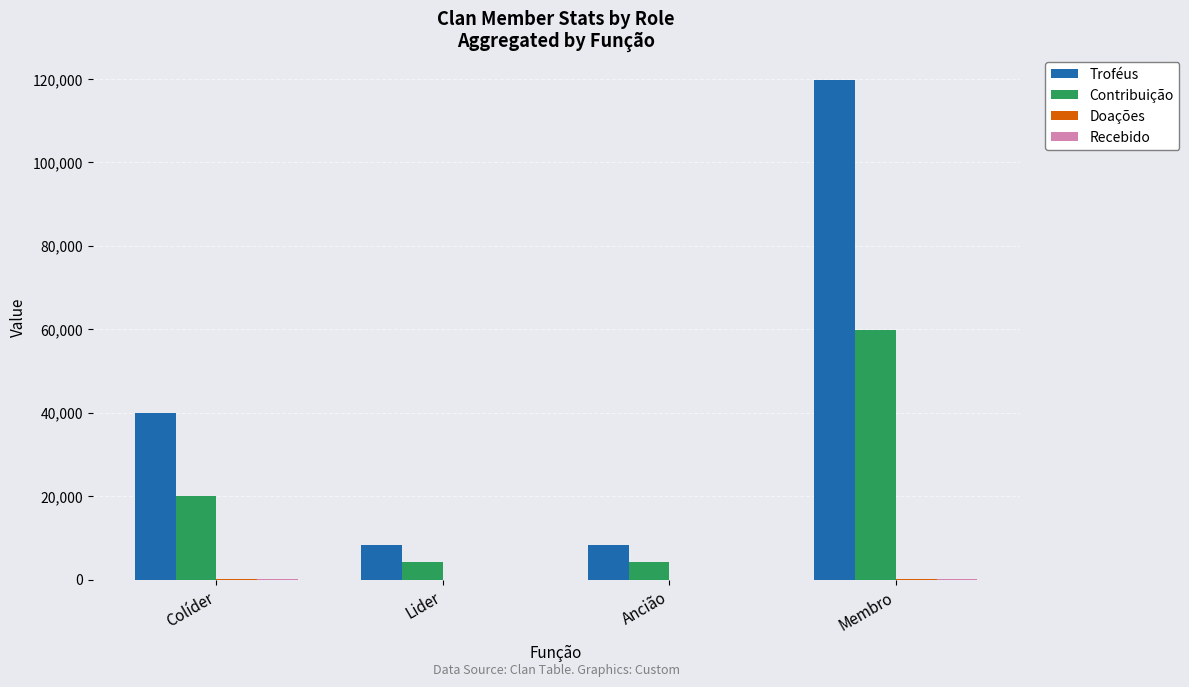

The value of Contribuição at Ancião is 4125. True or false?

True